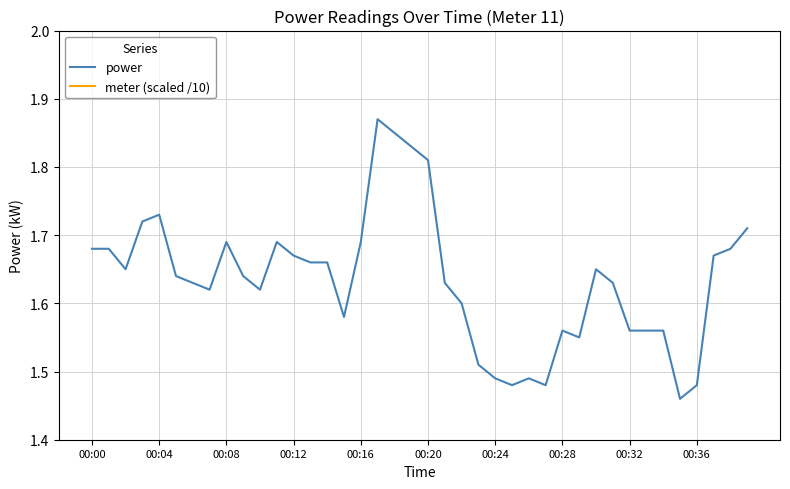

True or false: meter (scaled /10) and power intersect in this chart.

False